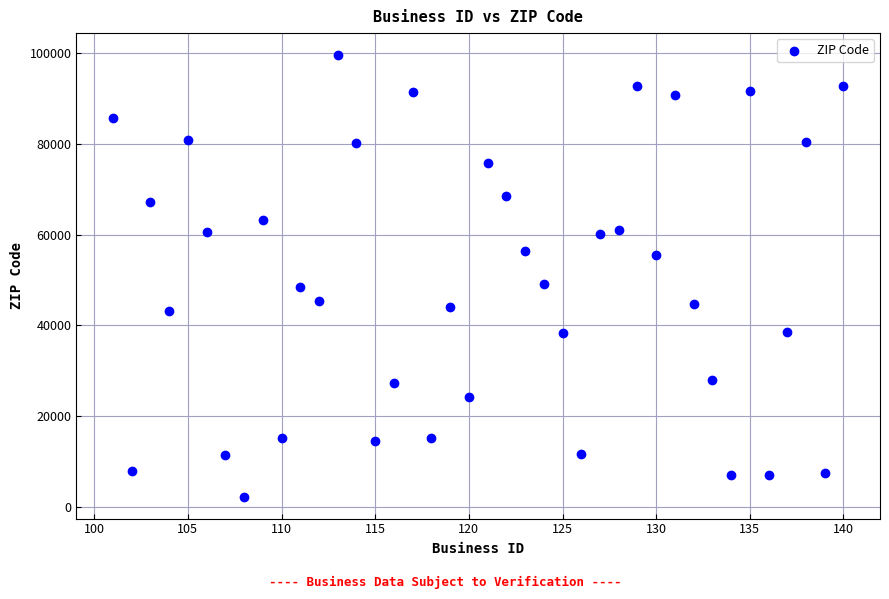

What is the range of X values (max minus min)?

39